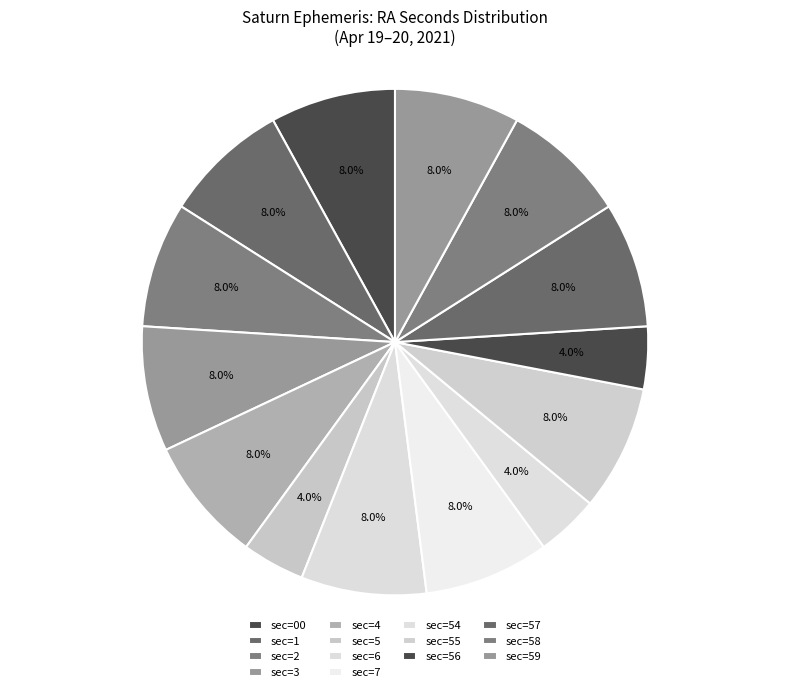

Count the number of slices in the pie.

14